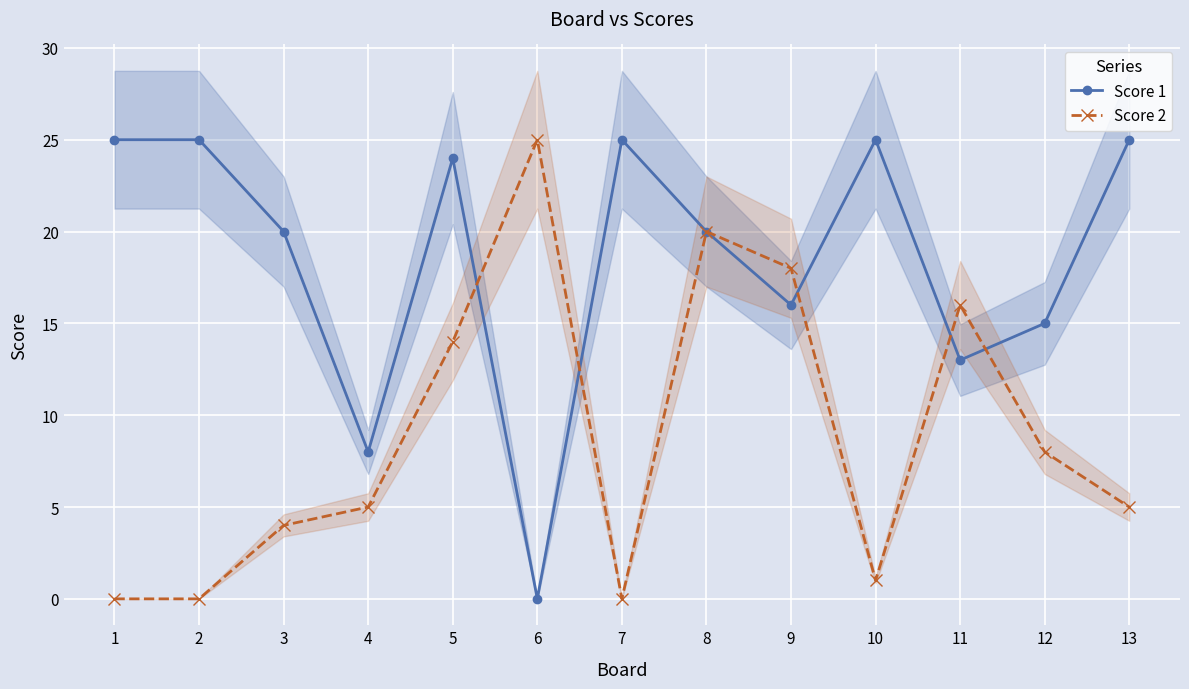

What is the highest value of the Score 1 series?

25